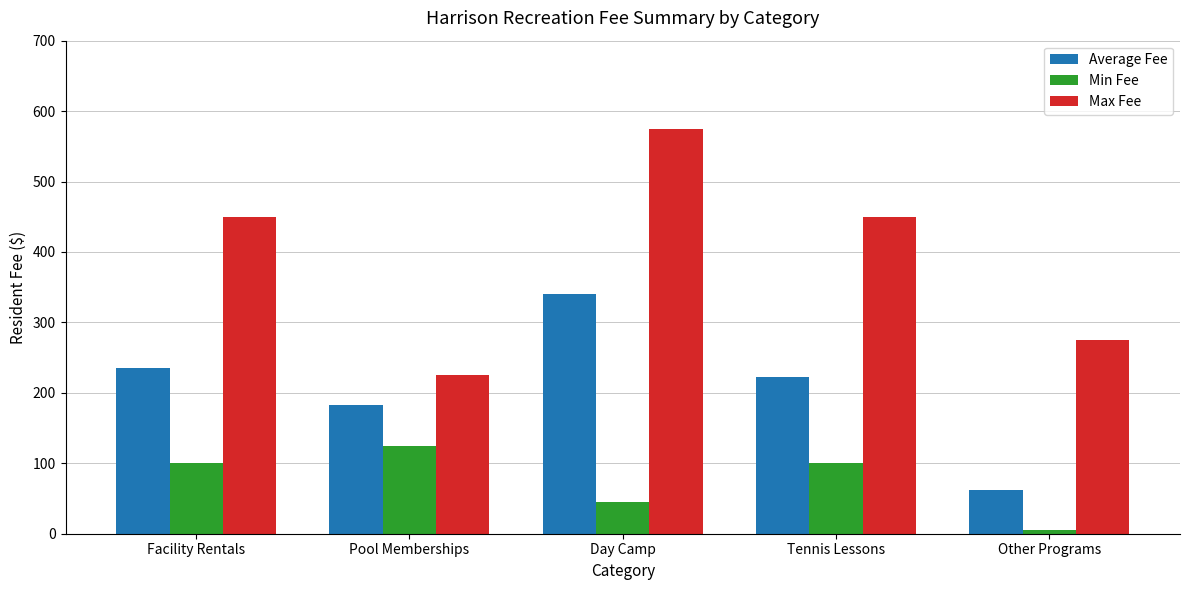

How many data points in Average Fee are above 222?

3